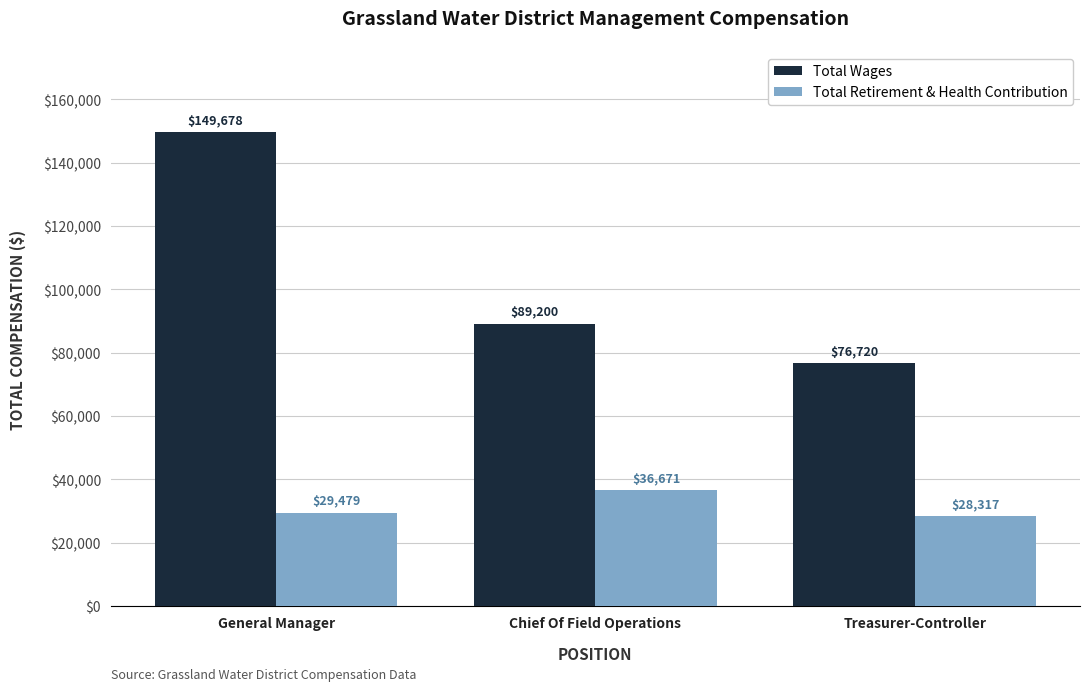

What is the difference between the second highest and minimum values in the Total Retirement & Health Contribution series?

1162